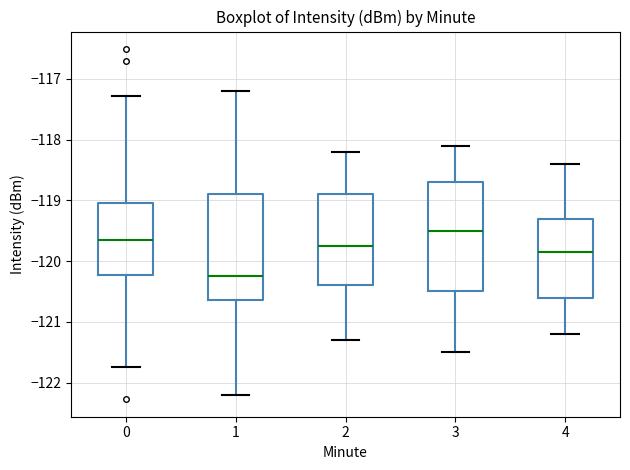

Which box has the lowest median line?

1